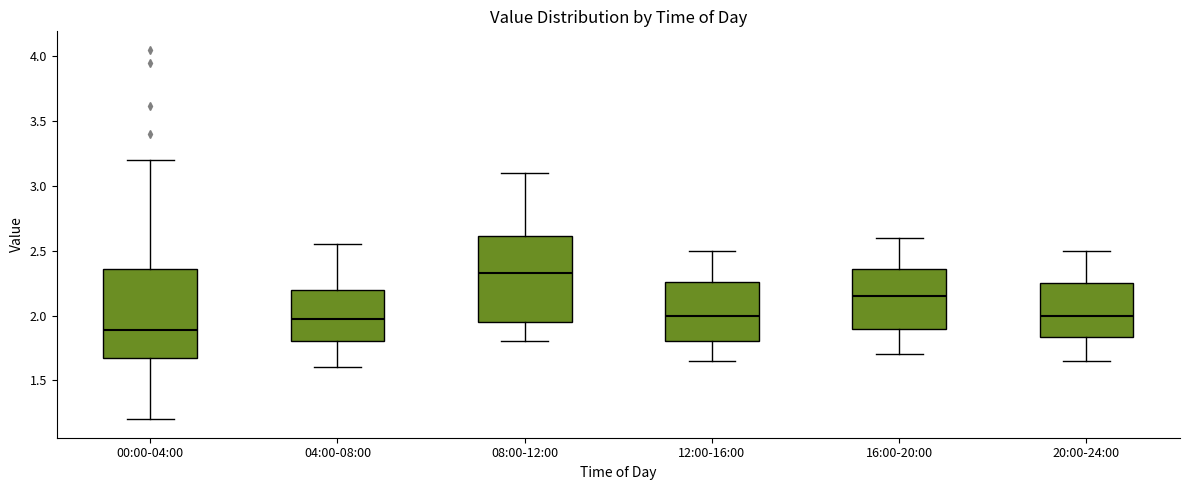

Reading left to right, read every box against the y-axis: the position of its median line, the range the box covers, and the ends of its whiskers. The values are not printed on the chart, so give them approximately, as read against the axis.

00:00-04:00: median 1.90, box 1.70 to 2.35, whiskers 1.20 to 3.20
04:00-08:00: median 2.00, box 1.80 to 2.20, whiskers 1.60 to 2.55
08:00-12:00: median 2.35, box 1.95 to 2.60, whiskers 1.80 to 3.10
12:00-16:00: median 2.00, box 1.80 to 2.25, whiskers 1.65 to 2.50
16:00-20:00: median 2.15, box 1.90 to 2.35, whiskers 1.70 to 2.60
20:00-24:00: median 2.00, box 1.85 to 2.25, whiskers 1.65 to 2.50